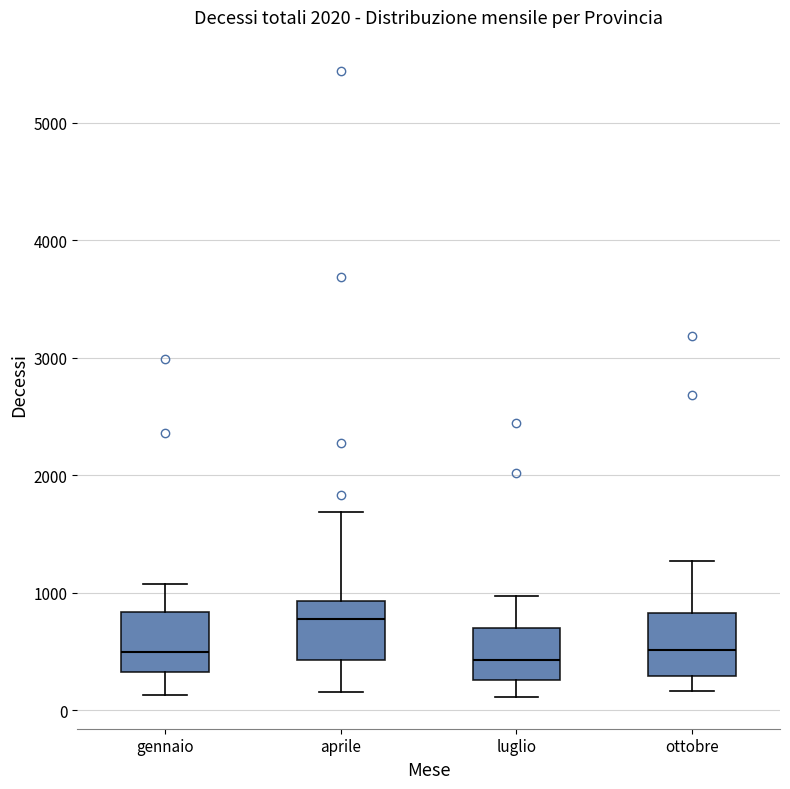

Where does the median line of the box for aprile sit on the y-axis? The values are not printed on the chart, so give them approximately, as read against the axis.

800